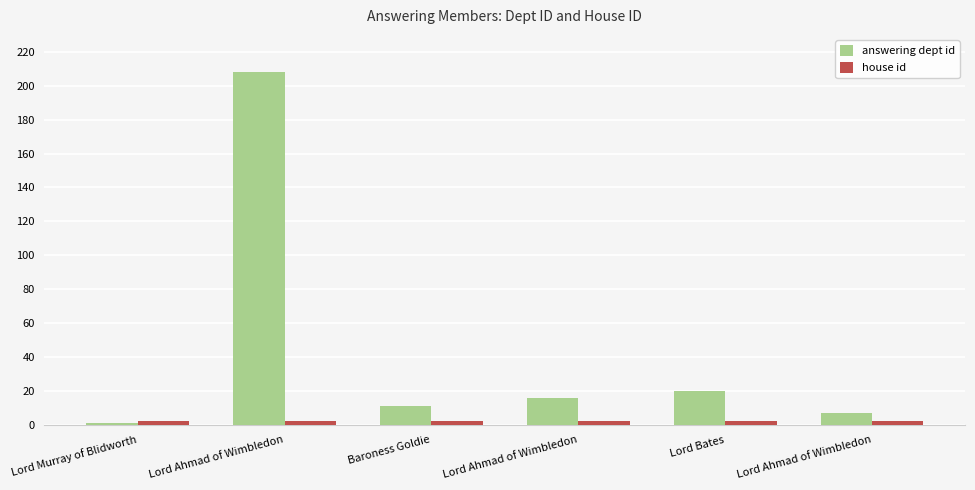

How many data points in answering dept id are less than 16?

3